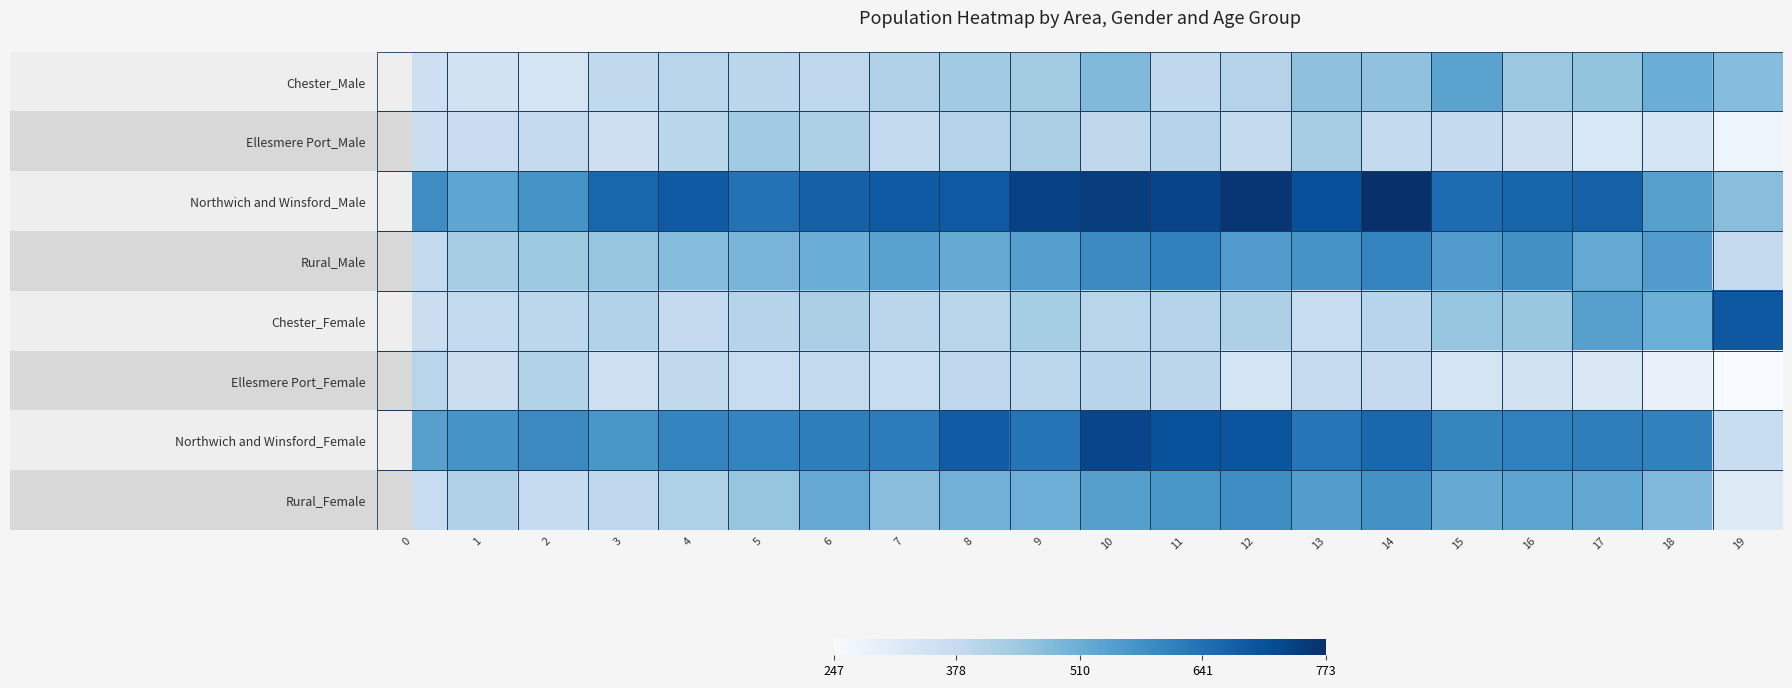

Is it true that Ellesmere Port_Male equals 117 at 14?

False